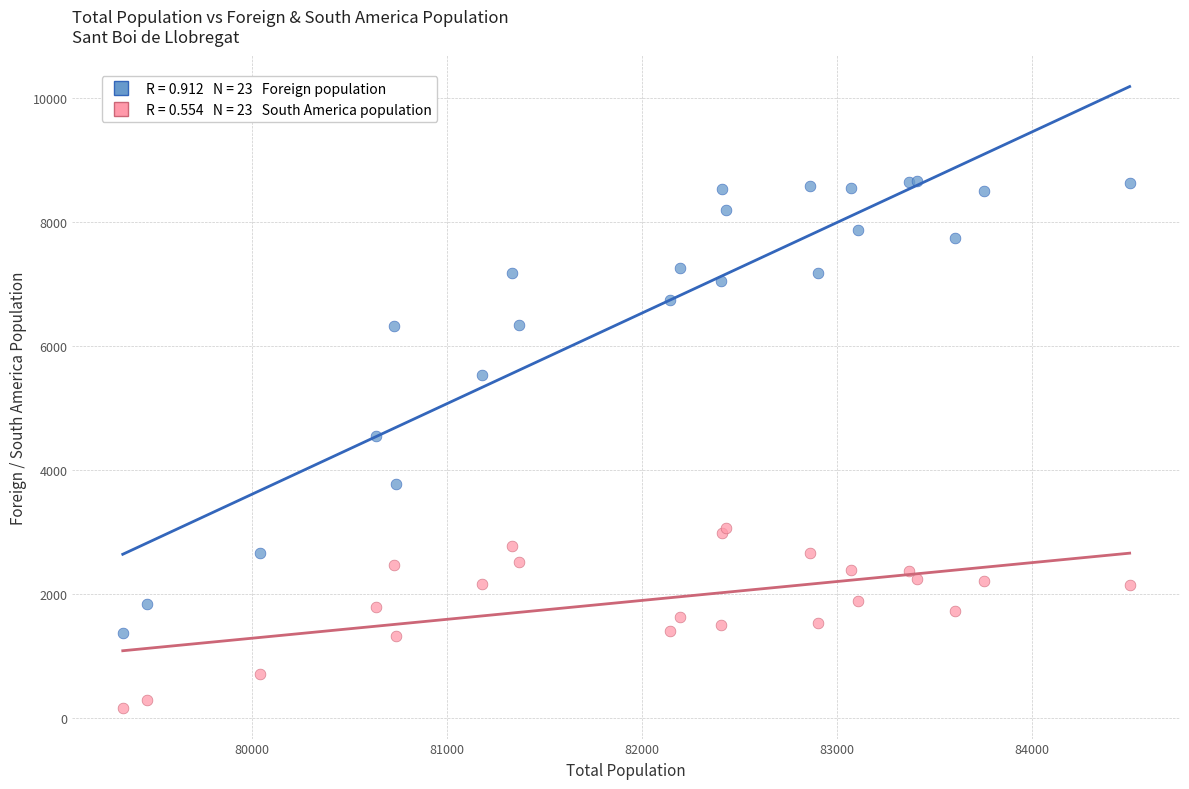

Across all series, what Y value is closest to 4417?

4554